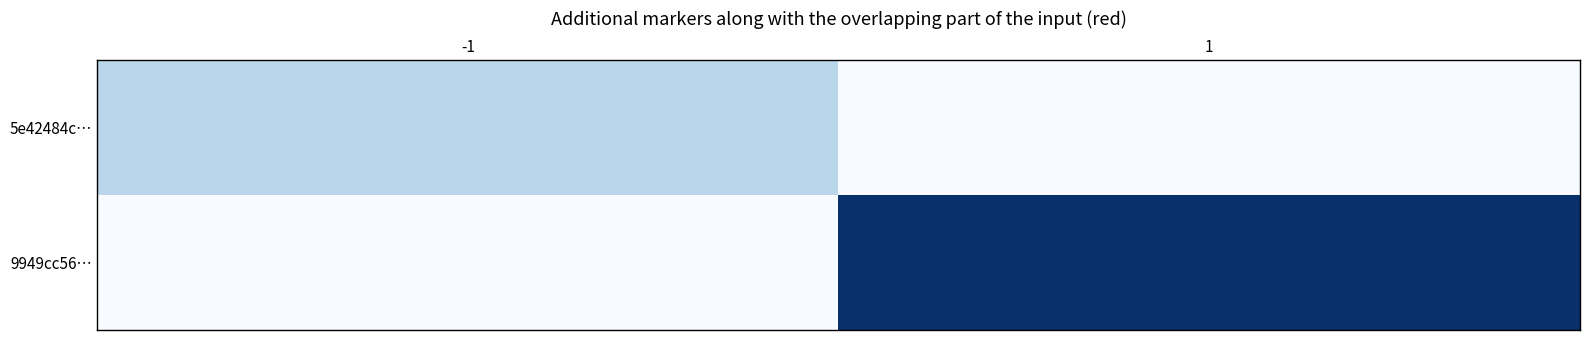

Which series has the largest range (max minus min)?

9949cc56…